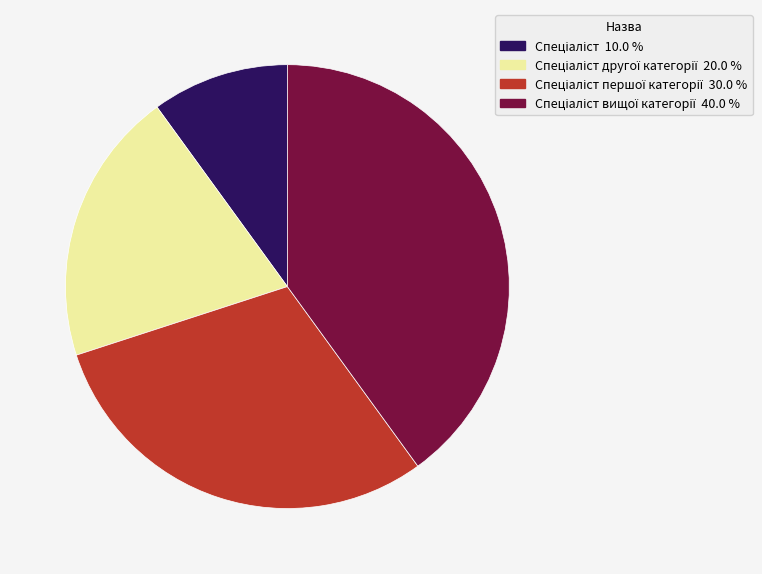

Is there a majority slice in this chart?

No